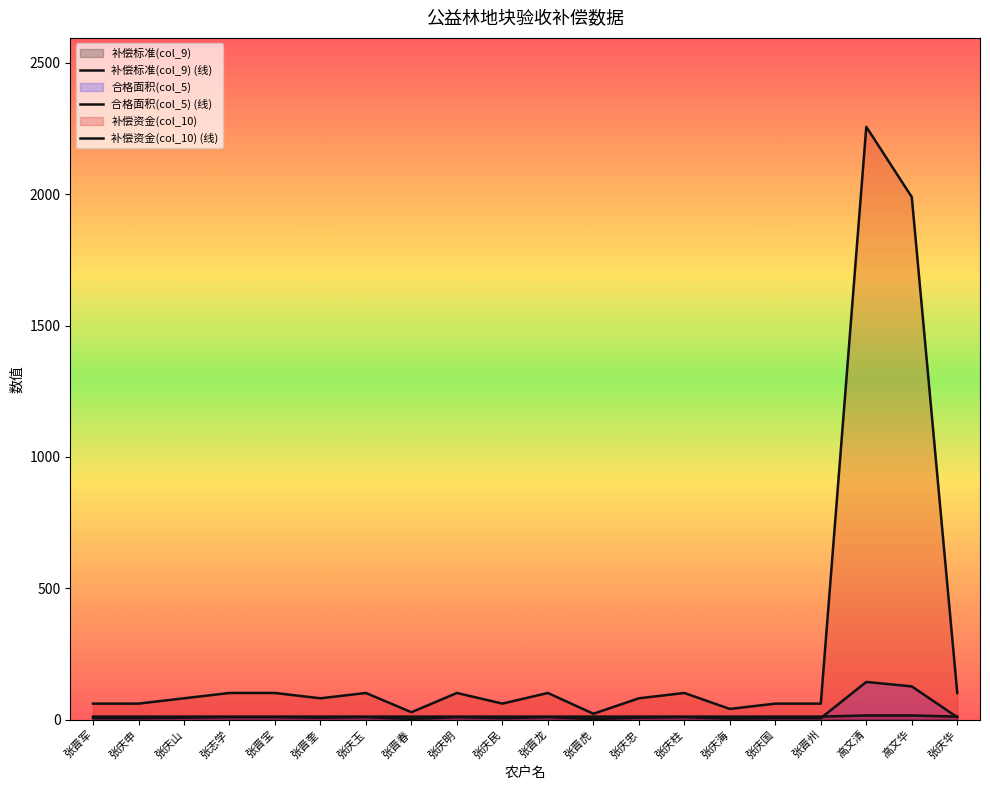

Which series changed the most between 张晋军 and 张庆华?

补偿资金(col_10)